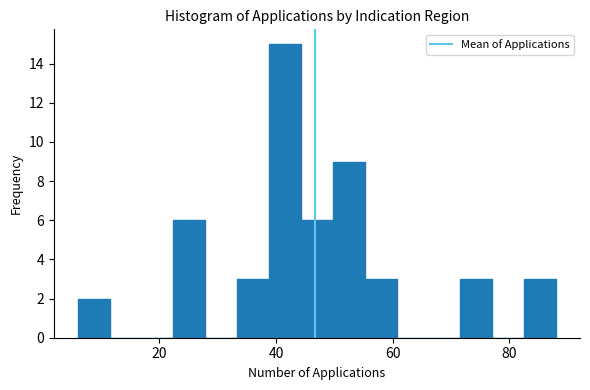

Around what value on the x-axis is the tallest bar? Give the approximate position of its centre, as read against the axis.

42